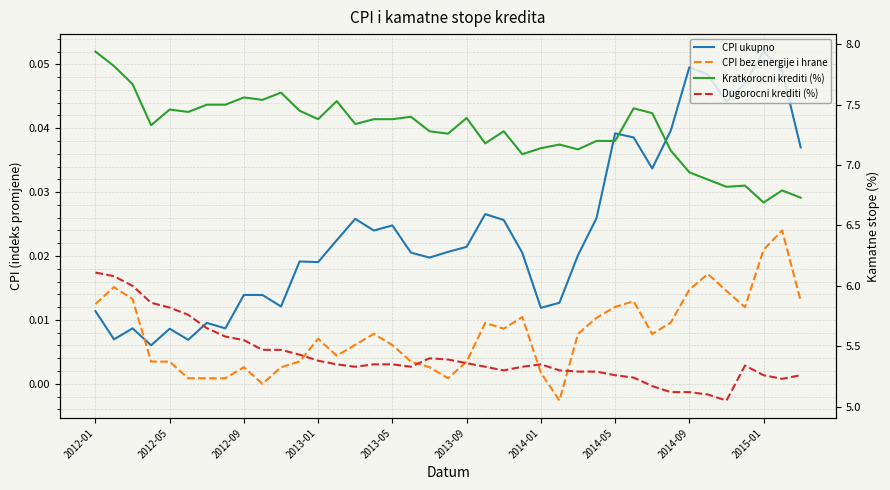

What is the difference between the Dugorocni krediti (%) values at 19 and 33?

0.3